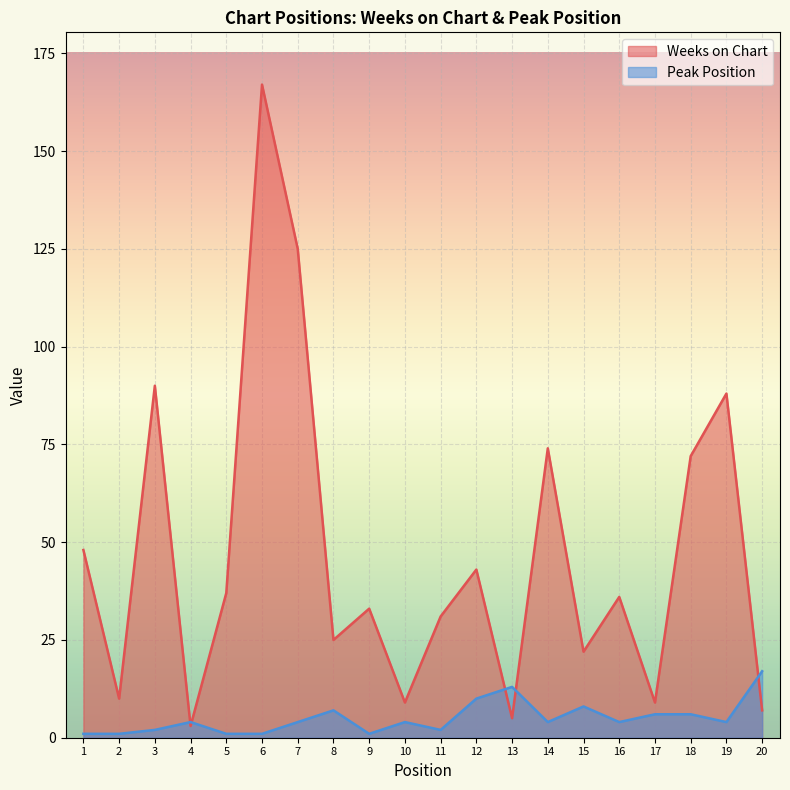

What is the average value of the Weeks on Chart series?

47